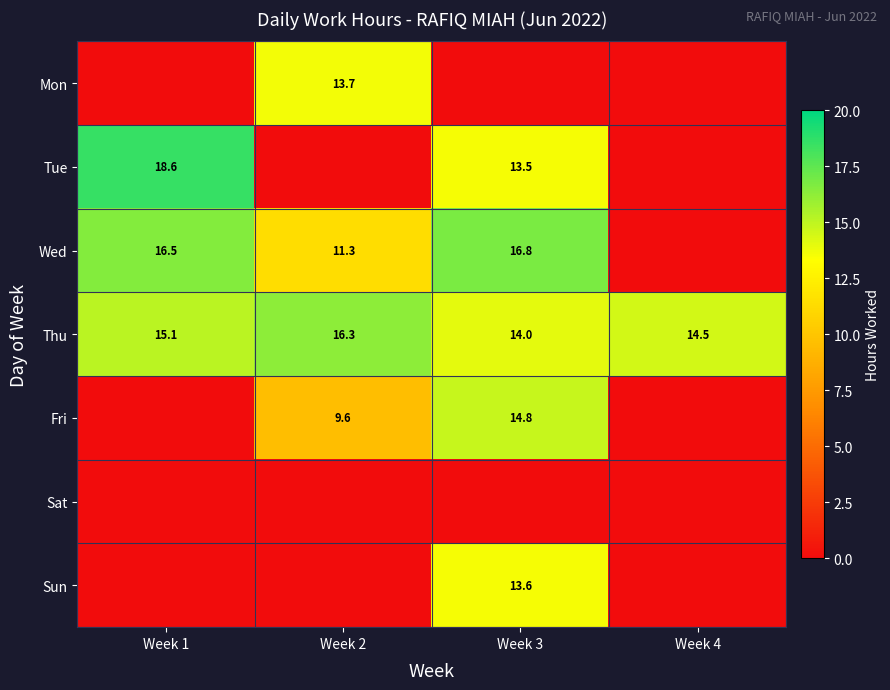

What is the sum of all Thu values?

59.9